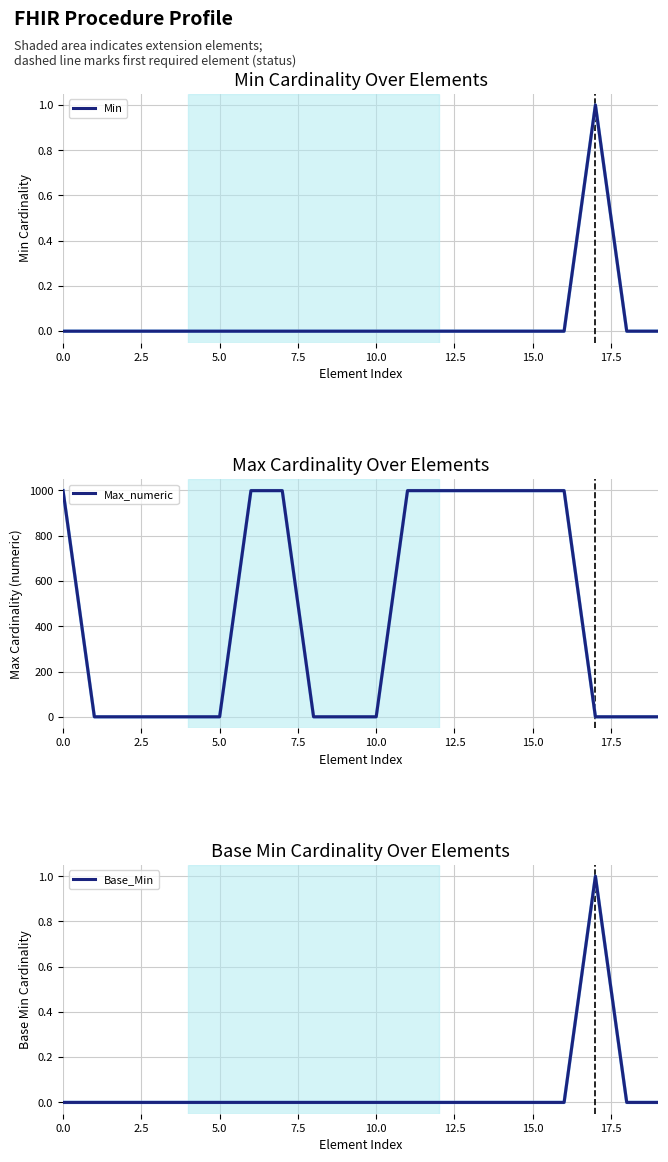

True or false: Base_Min and Max_numeric cross at least once.

False